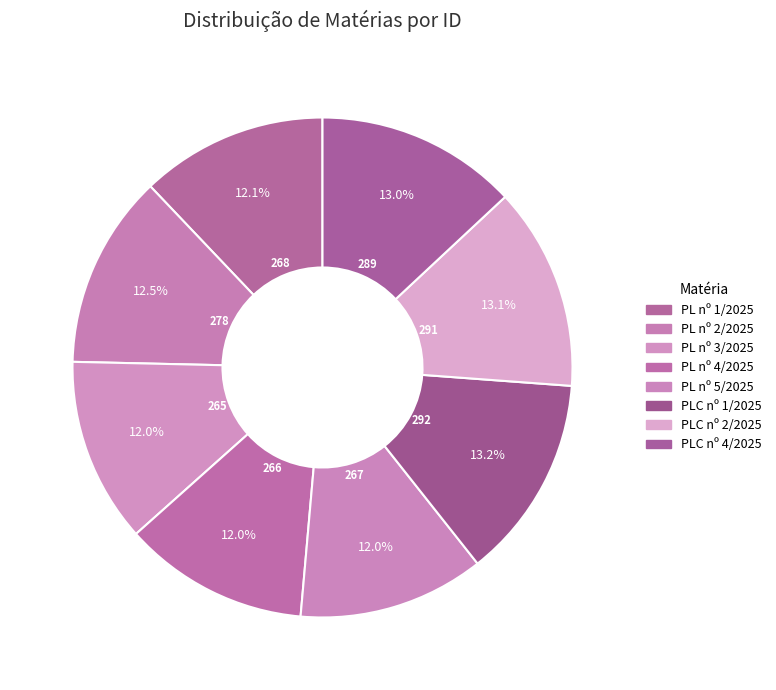

Rank the categories by value from lowest to highest.

Projeto de Lei nº 3 de 2025, Projeto de Lei nº 4 de 2025, Projeto de Lei nº 5 de 2025, Projeto de Lei nº 1 de 2025, Projeto de Lei nº 2 de 2025, Projeto de Lei Complementar nº 4 de 2025, Projeto de Lei Complementar nº 2 de 2025, Projeto de Lei Complementar nº 1 de 2025